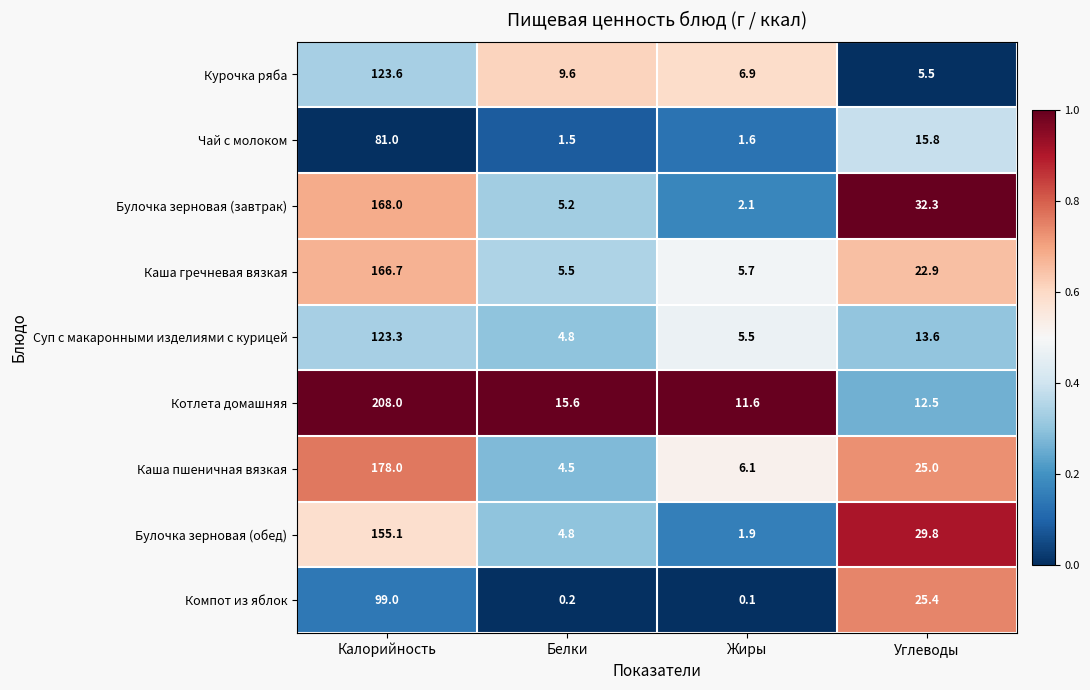

Which series has the largest range (max minus min)?

Котлета домашняя